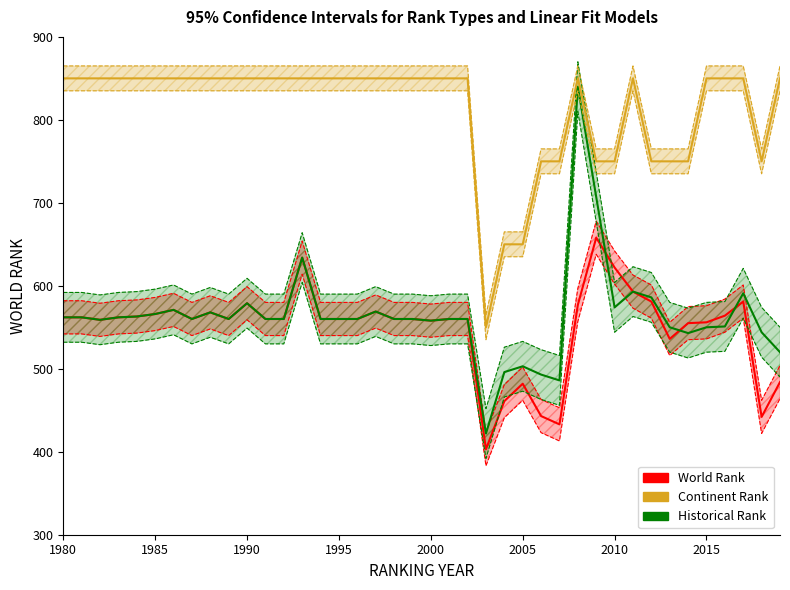

List the labels in order of continent rank value, smallest first.

2003, 2004, 2005, 2006, 2007, 2009, 2010, 2012, 2013, 2014, 2018, 1980, 1981, 1982, 1983, 1984, 1985, 1986, 1987, 1988, 1989, 1990, 1991, 1992, 1993, 1994, 1995, 1996, 1997, 1998, 1999, 2000, 2001, 2002, 2008, 2011, 2015, 2016, 2017, 2019